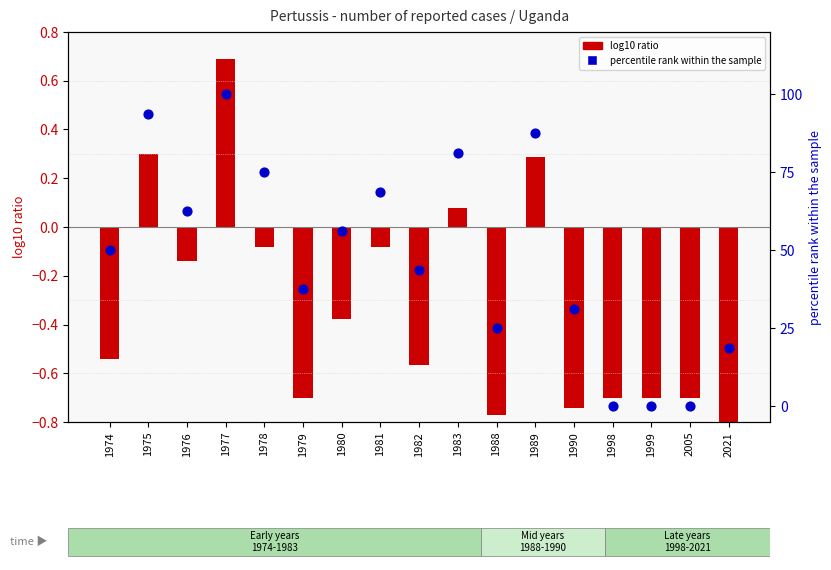

Which has a higher value, 1989 or 1979?

1989